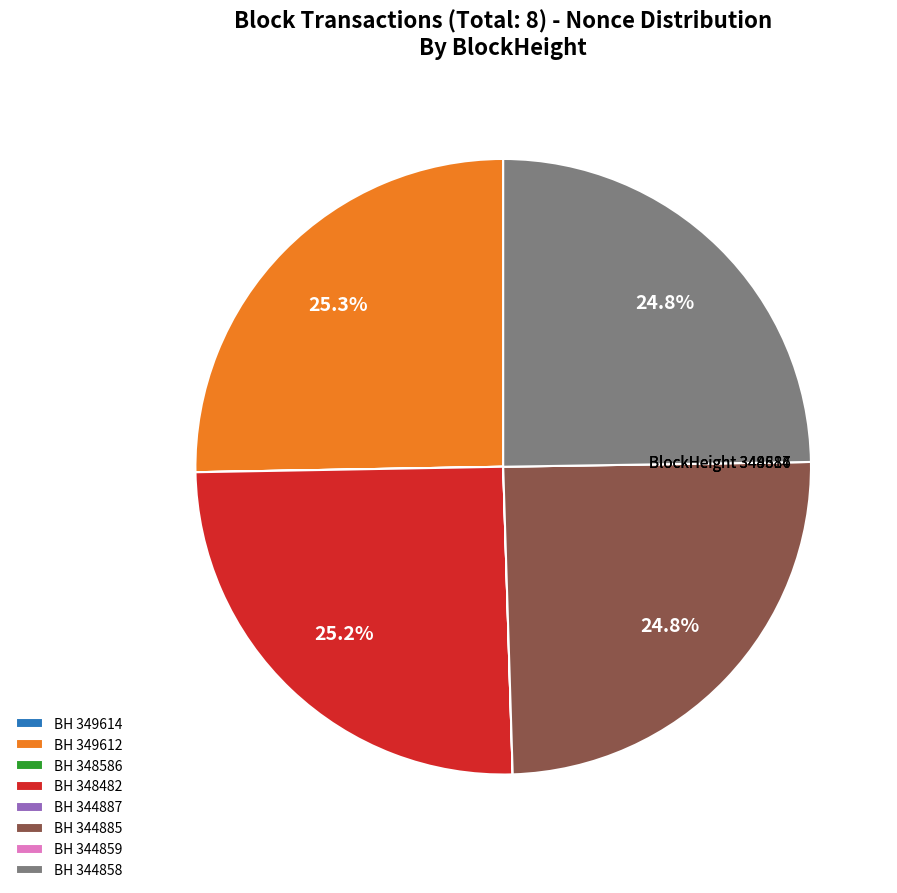

Is there a majority slice in this chart?

No